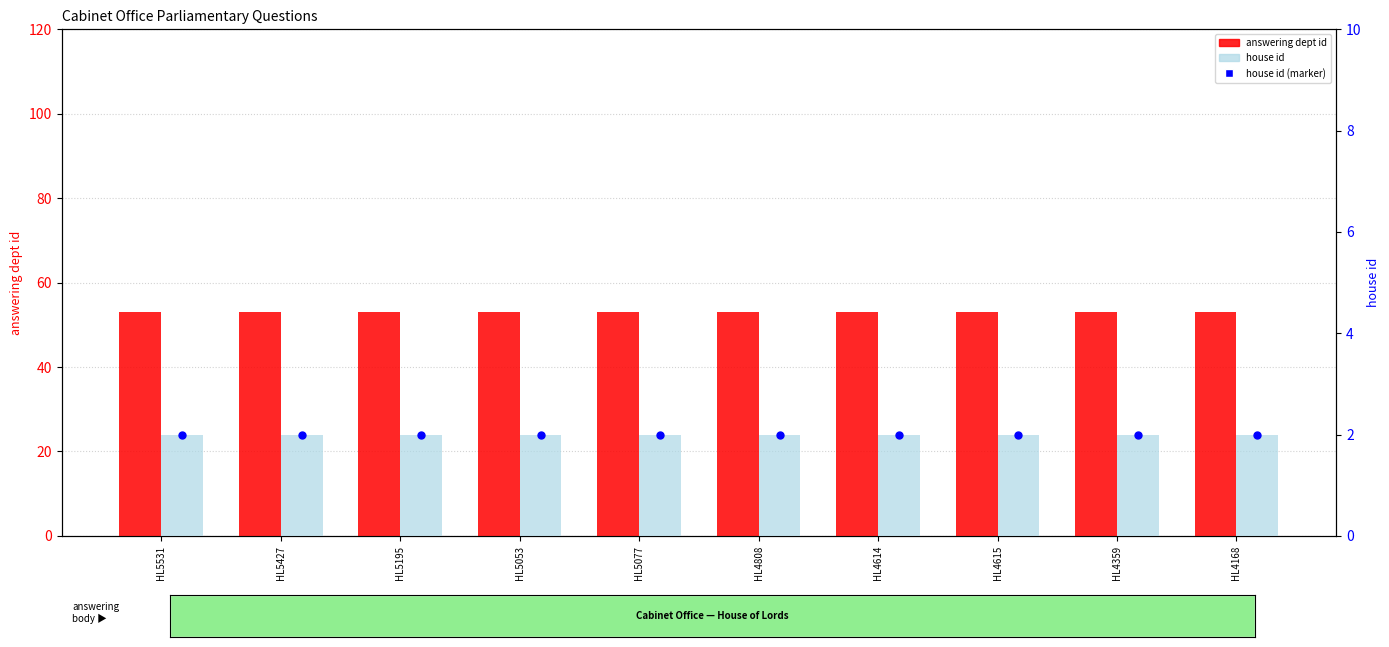

What are all the series names shown in the legend?

answering dept id, house id, house id (marker)